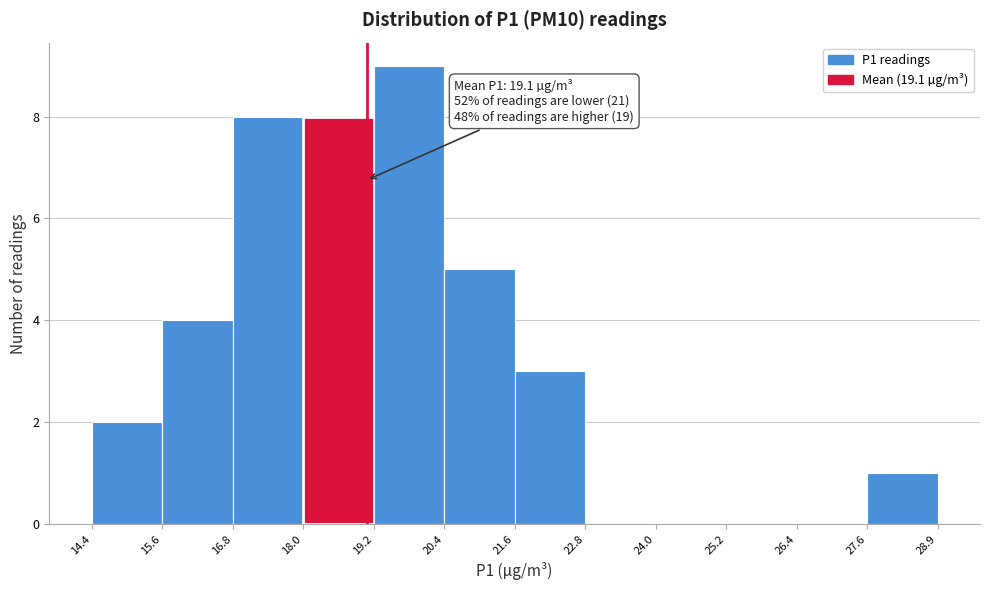

Over which range of the x-axis is the bar tallest?

19.2 to 20.4